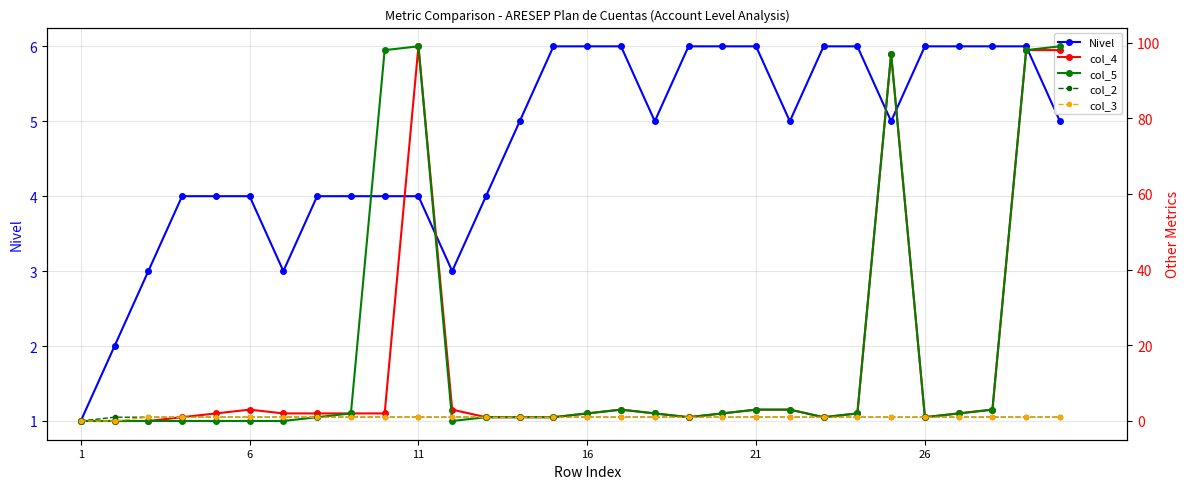

How many positive values does the col_2 series have?

29